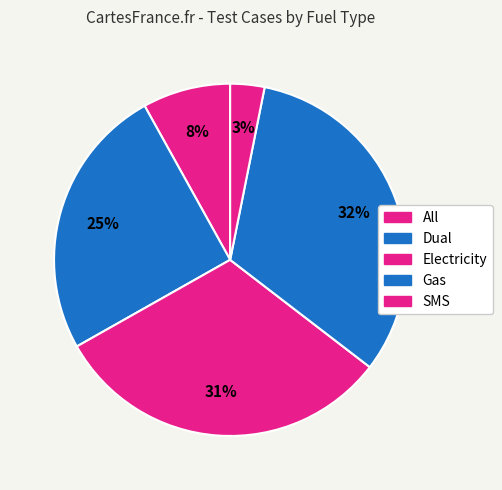

Which has a higher value, Dual or All?

Dual